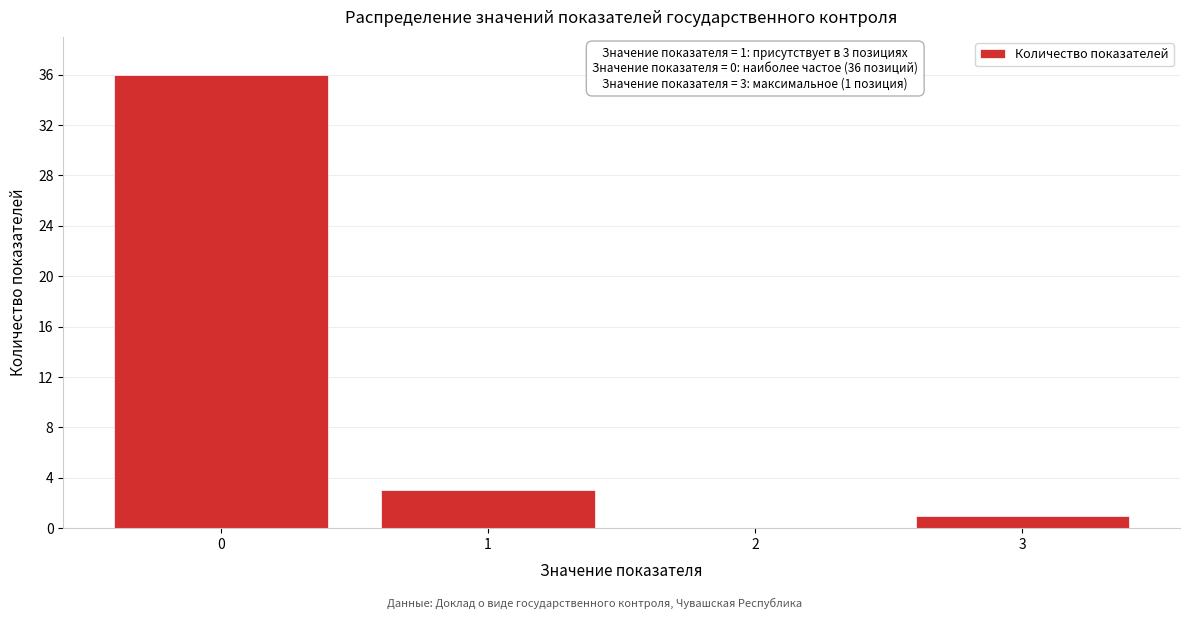

Reading right to left, what are all the values shown in this chart?

3=1	2=0	1=3	0=36